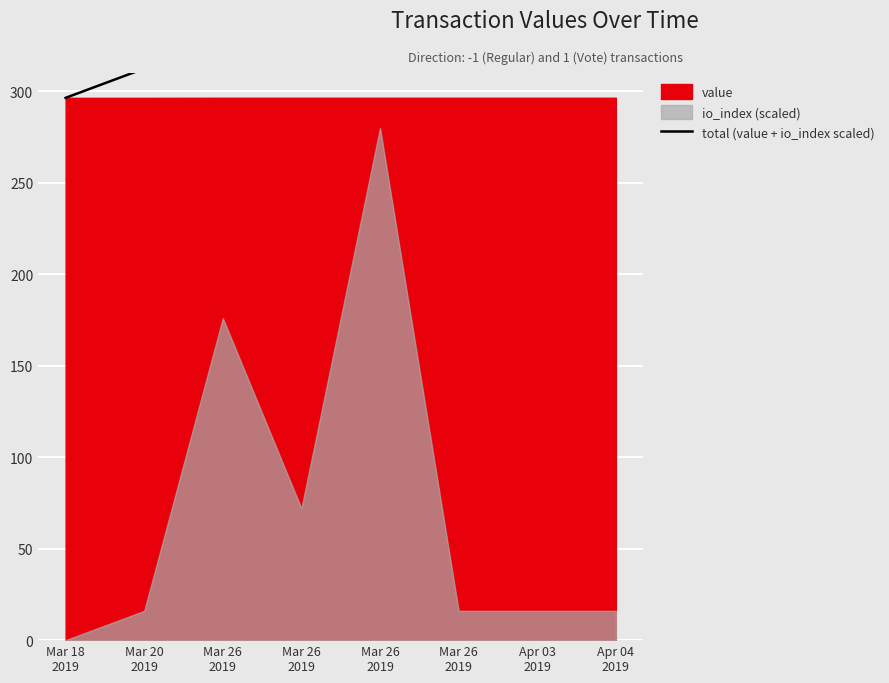

Rank the categories by value from lowest to highest.

Mar 18
2019, Mar 20
2019, Mar 26
2019, Apr 03
2019, Apr 04
2019, Mar 26
2019, Mar 26
2019, Mar 26
2019